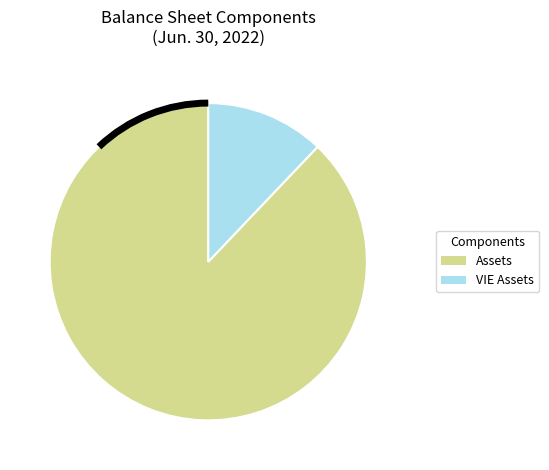

Which has a higher value, VIE Assets or Assets?

Assets